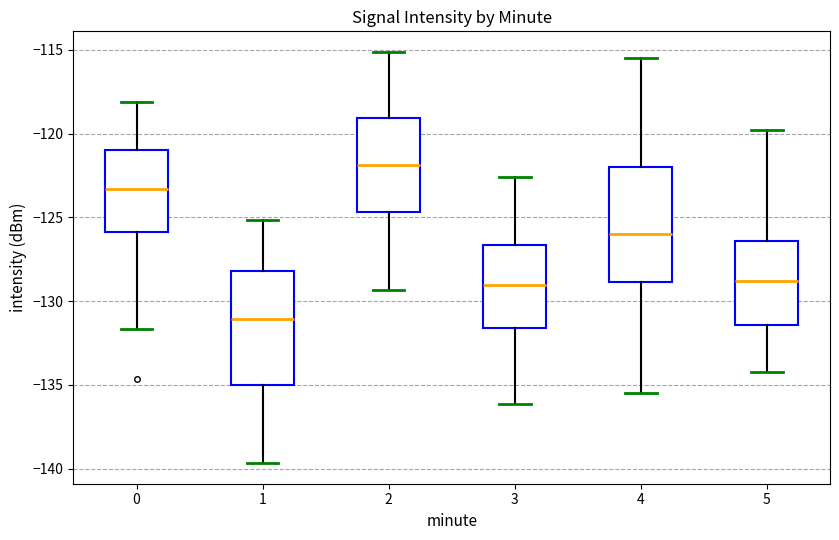

Where does the upper whisker of the box at x = 2 end on the y-axis? The values are not printed on the chart, so give them approximately, as read against the axis.

-115.0